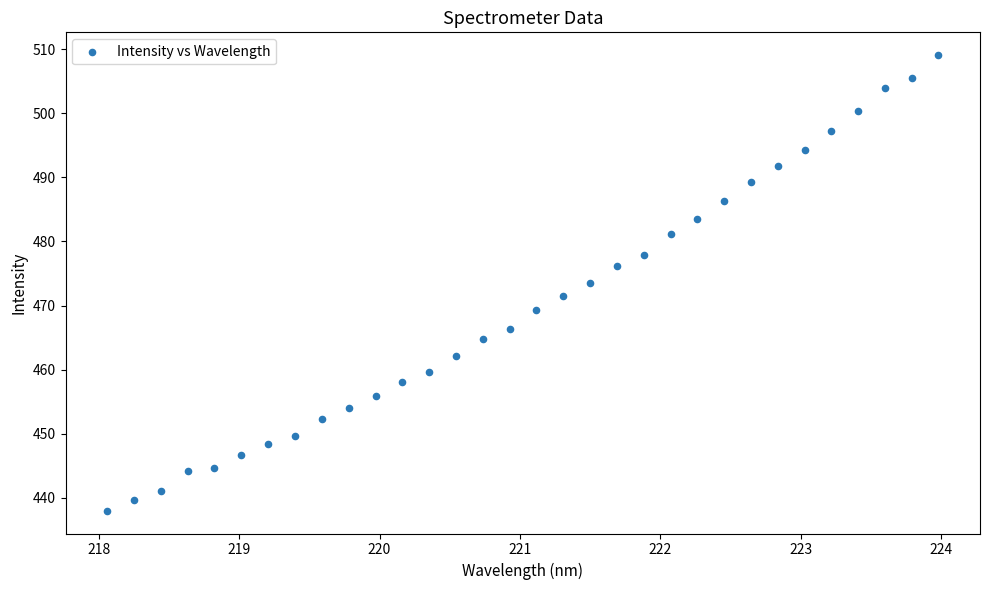

What is the range of X values (max minus min)?

5.9